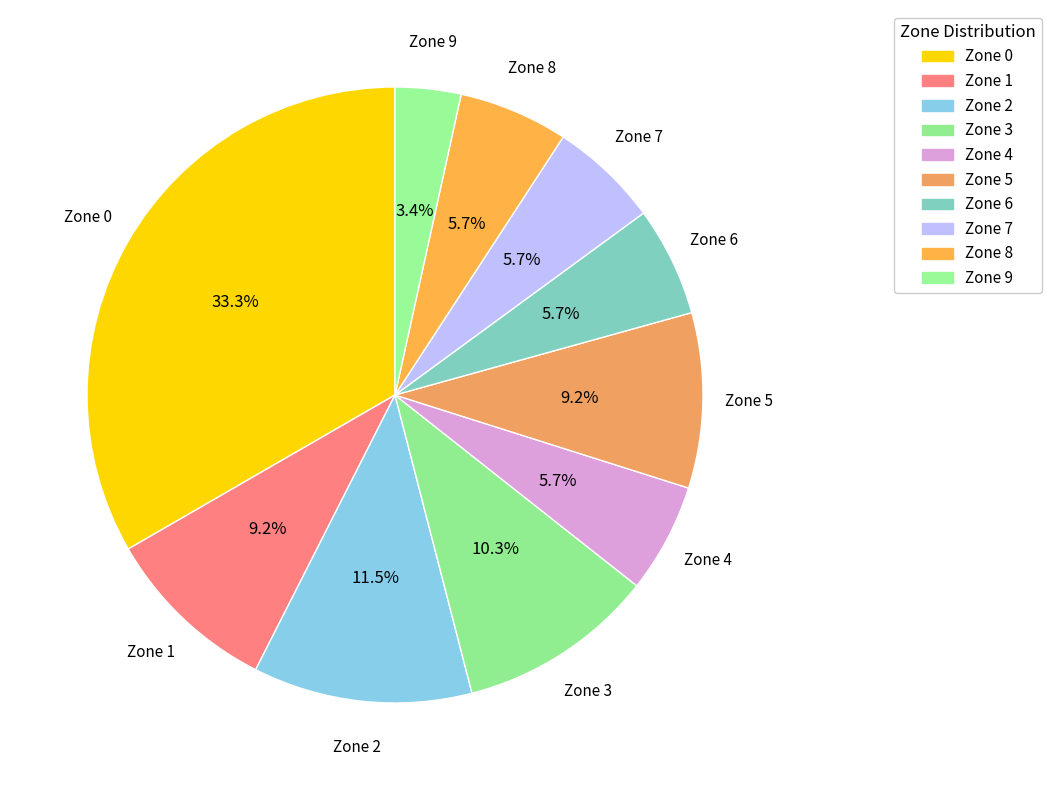

To the nearest percent, what is the difference between the largest and smallest slice percentages?

30%